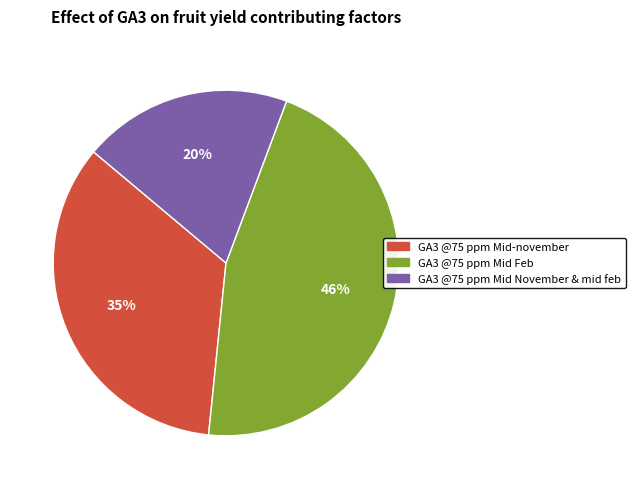

To the nearest percent, what is the average slice percentage?

33%